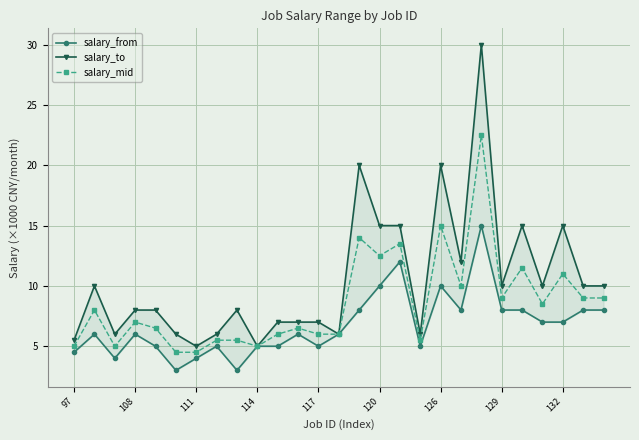

The salary_mid series shows 6.6 at 126. True or false?

False